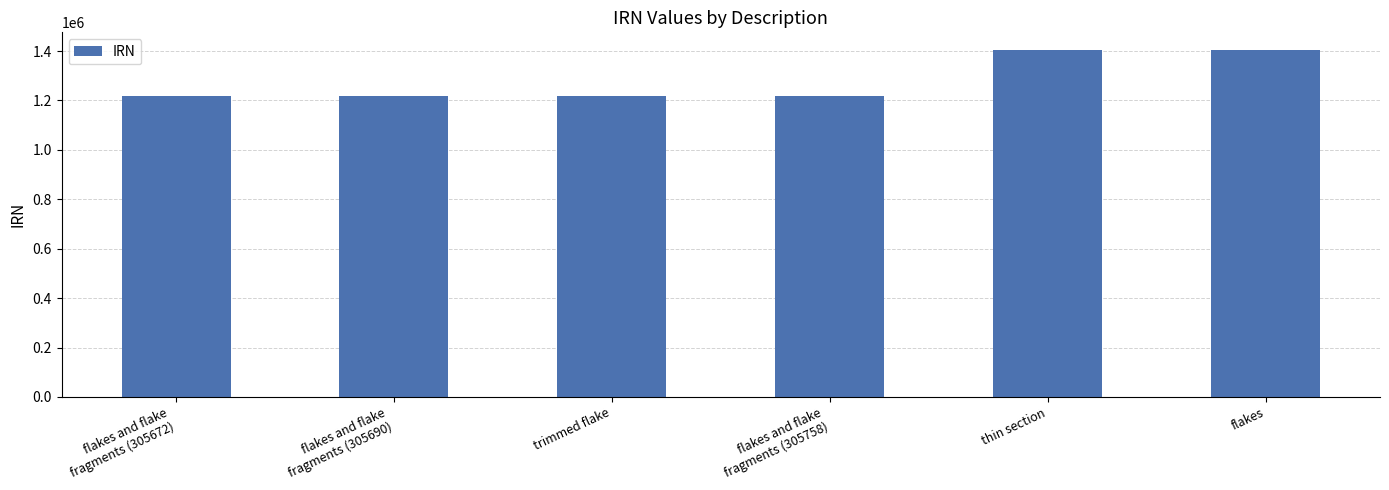

Are the bars grouped side by side (vs. stacked)?

No